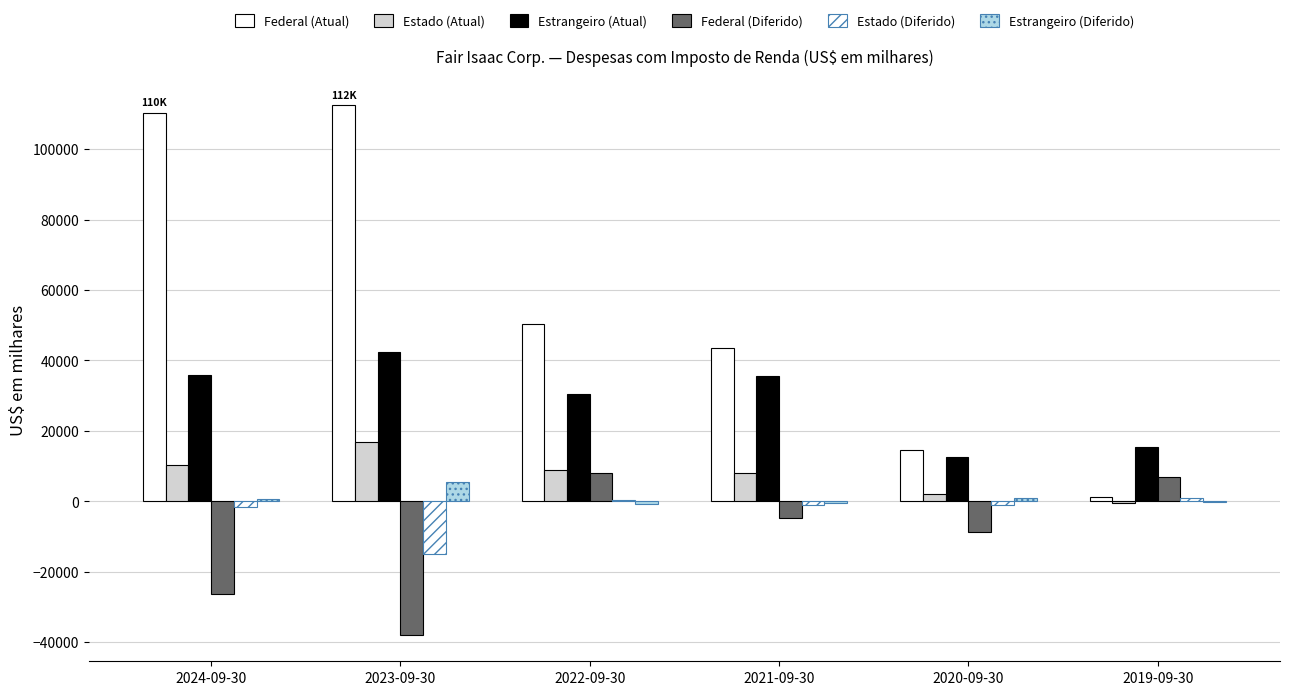

At how many categories does at least one series exceed 45008?

3